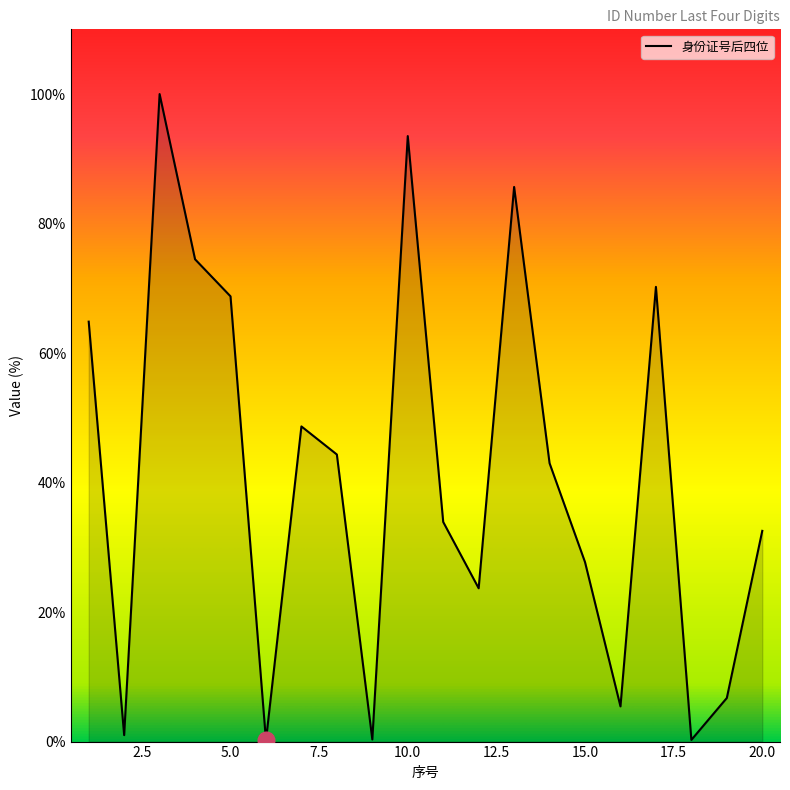

What is the greatest value displayed?

100.0